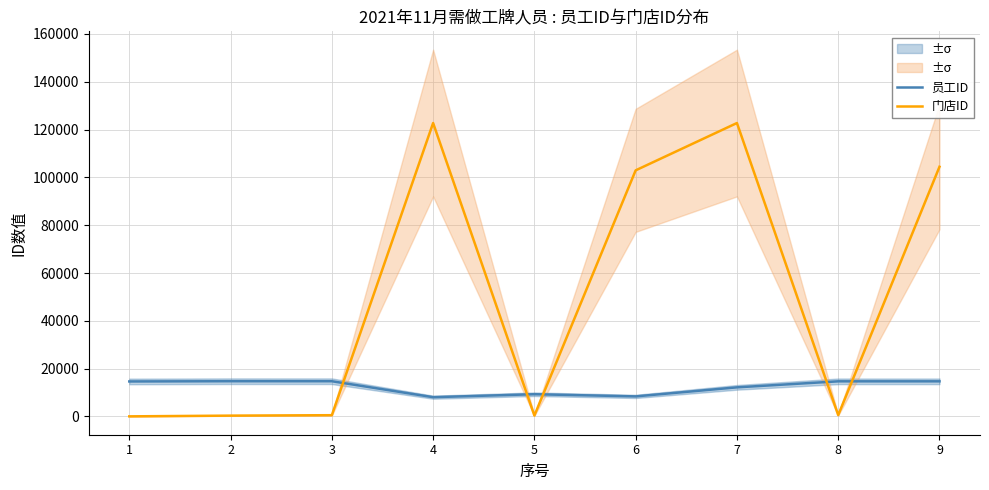

Reading left to right, list all the values displayed in this chart.

员工ID: 1=14649	2=14747	3=14740	4=8068	5=9308	6=8400	7=12184	8=14702	9=14701
门店ID: 1=54	2=359	3=539	4=122718	5=391	6=102934	7=122718	8=573	9=104430